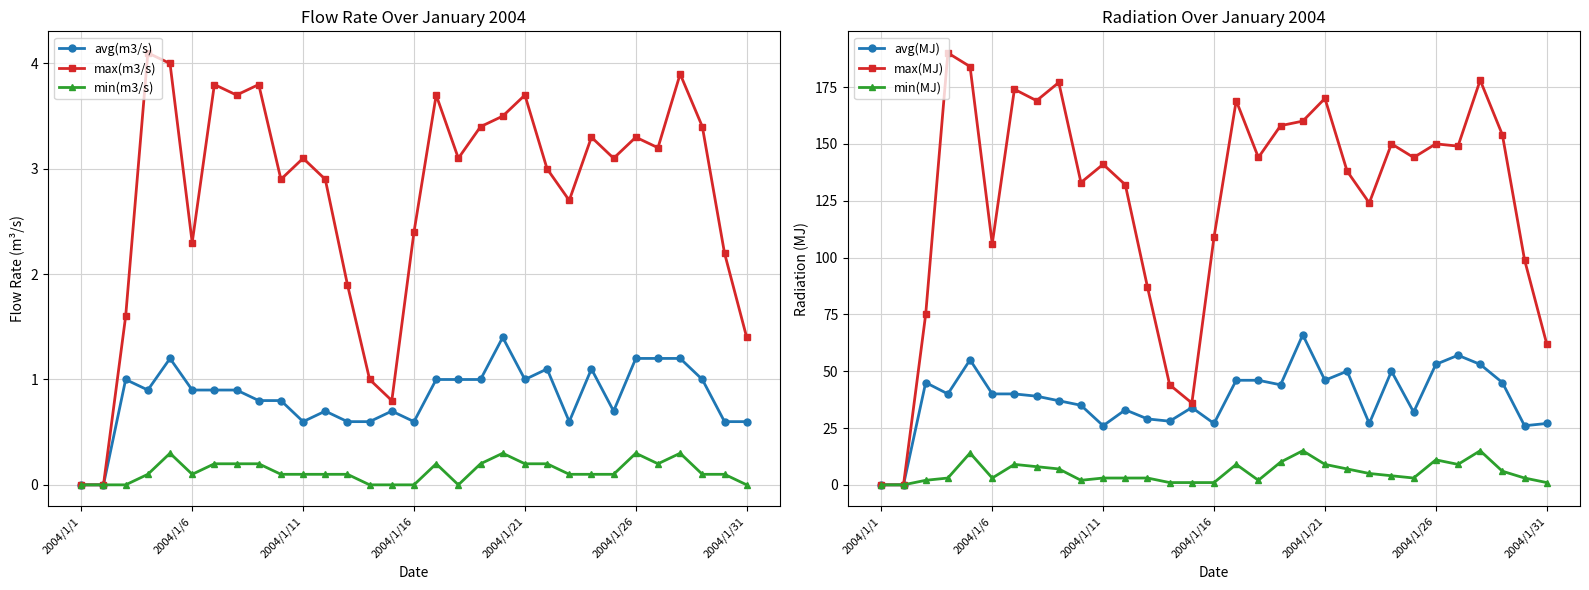

True or false: max(m3/s) has more than 2 interior local peaks.

True